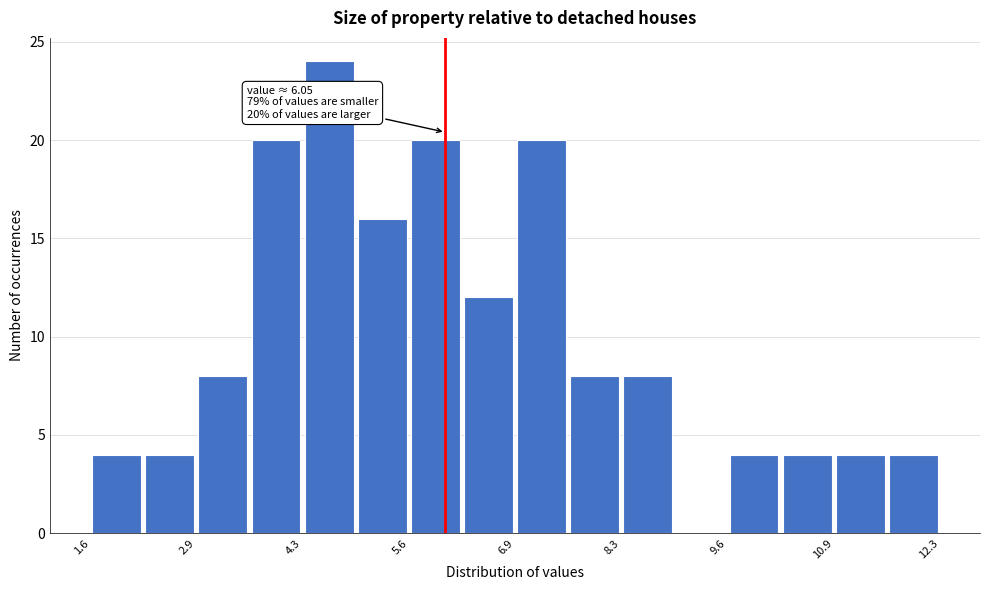

Read against the x-axis, roughly where is the centre of the tallest bar?

4.6